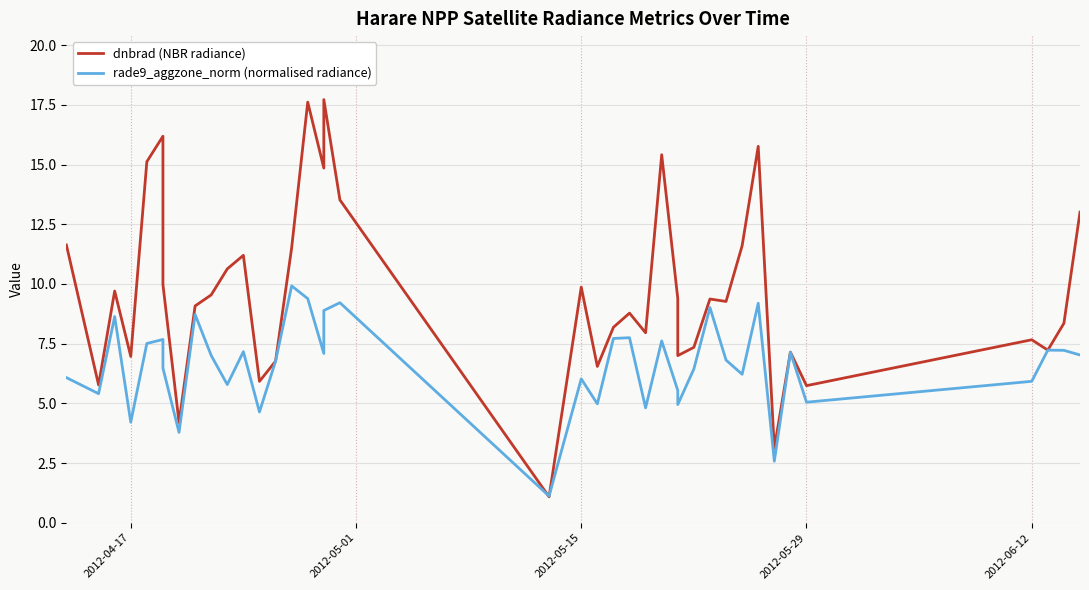

What are all the series names shown in the legend?

dnbrad (NBR radiance), rade9_aggzone_norm (normalised radiance)